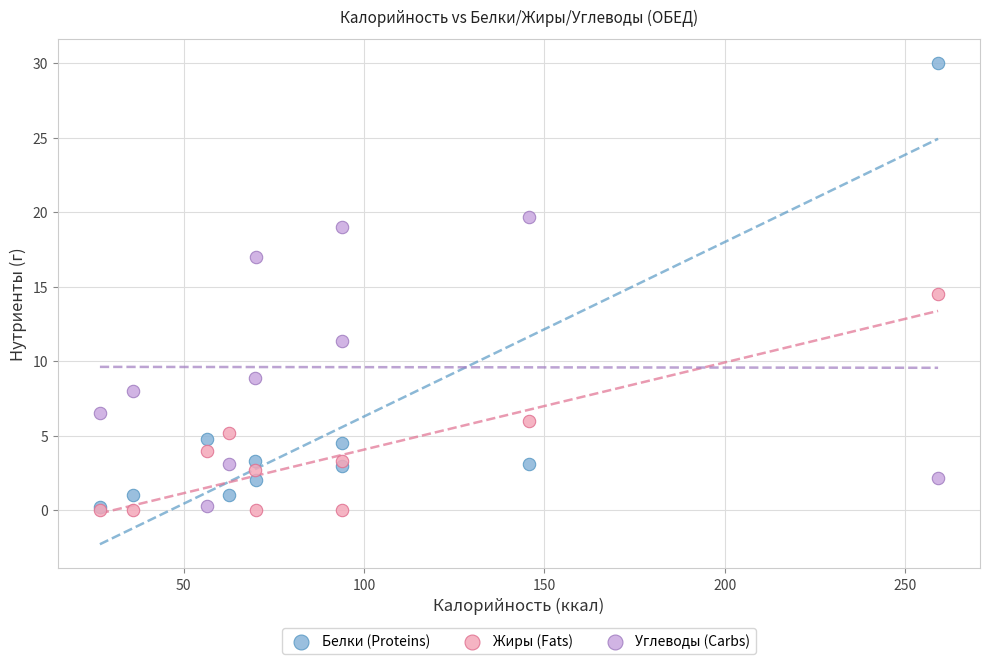

Which series reaches the maximum Y coordinate?

Белки (Proteins)